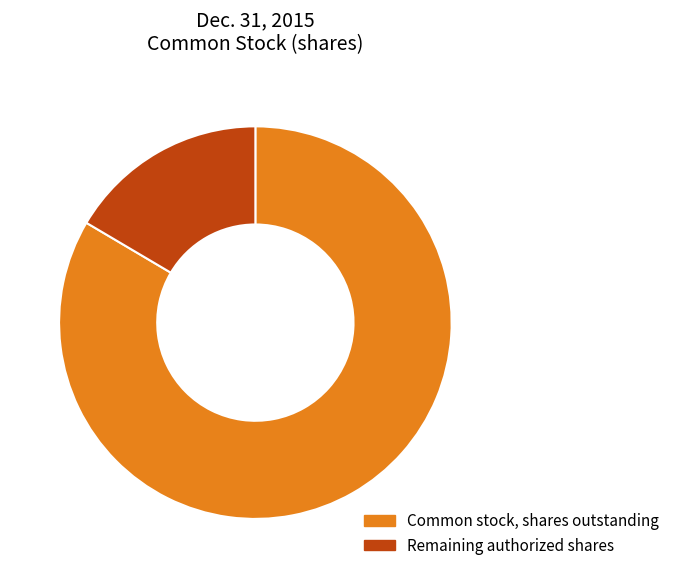

Rank the categories by value from lowest to highest.

Remaining authorized shares, Common stock, shares outstanding